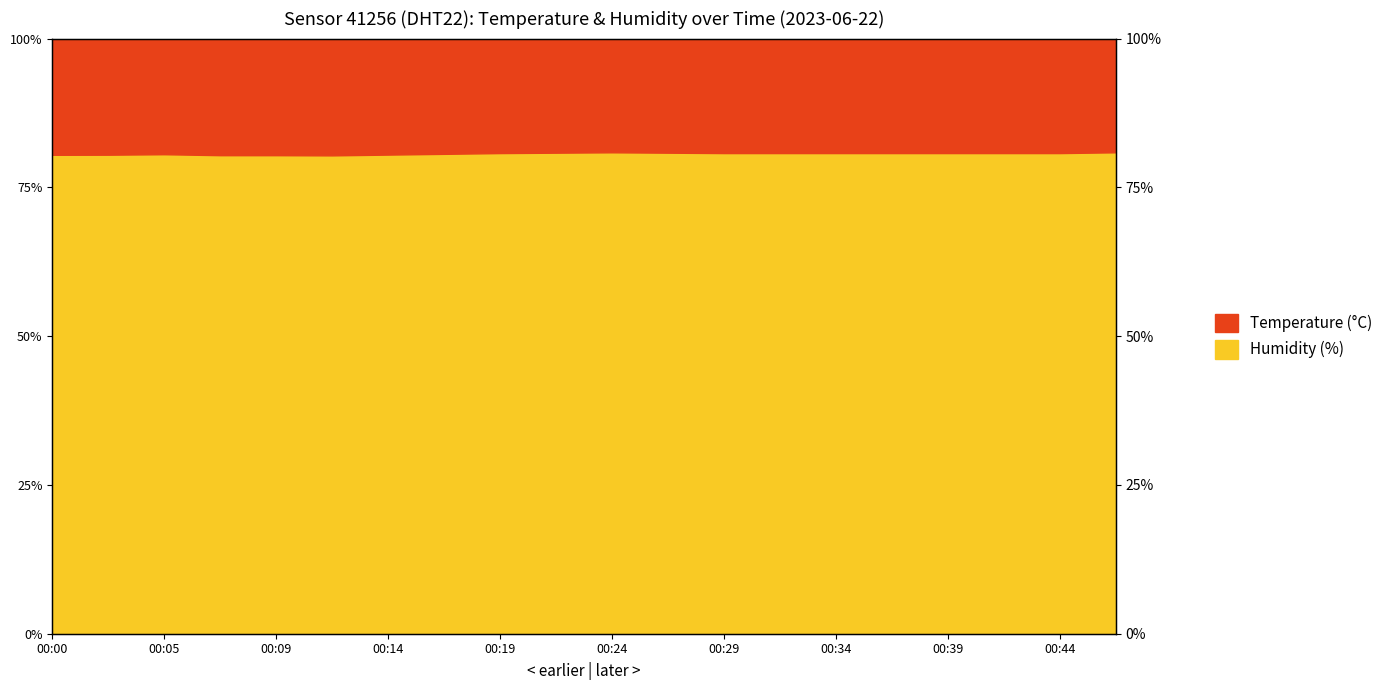

What is the difference between the maximum and minimum values?

0.5